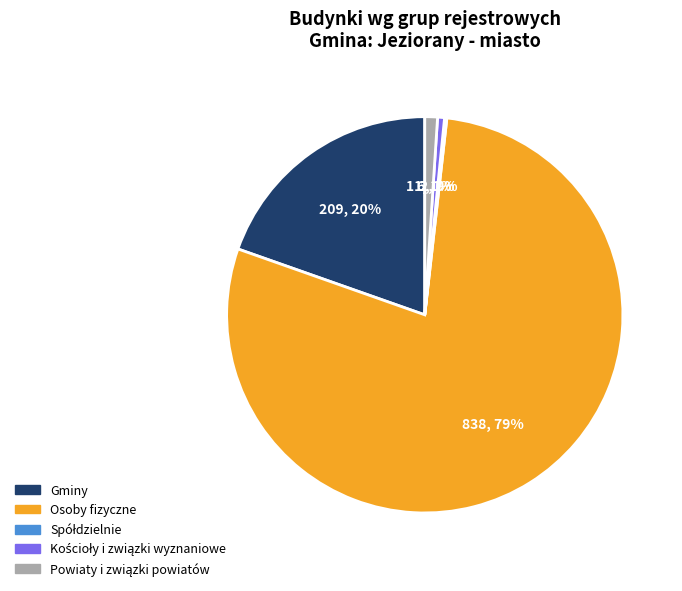

To the nearest percent, what percentage of the pie is Gminy?

20%